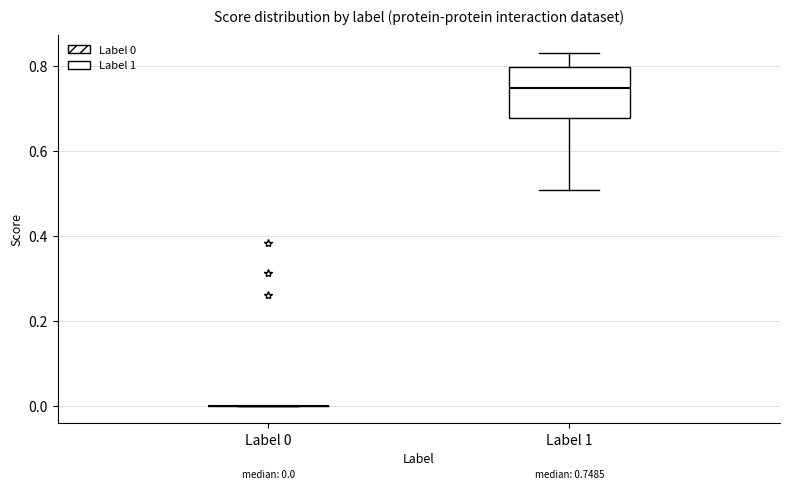

Which box is the tallest, from its lower edge to its upper edge?

Label 1